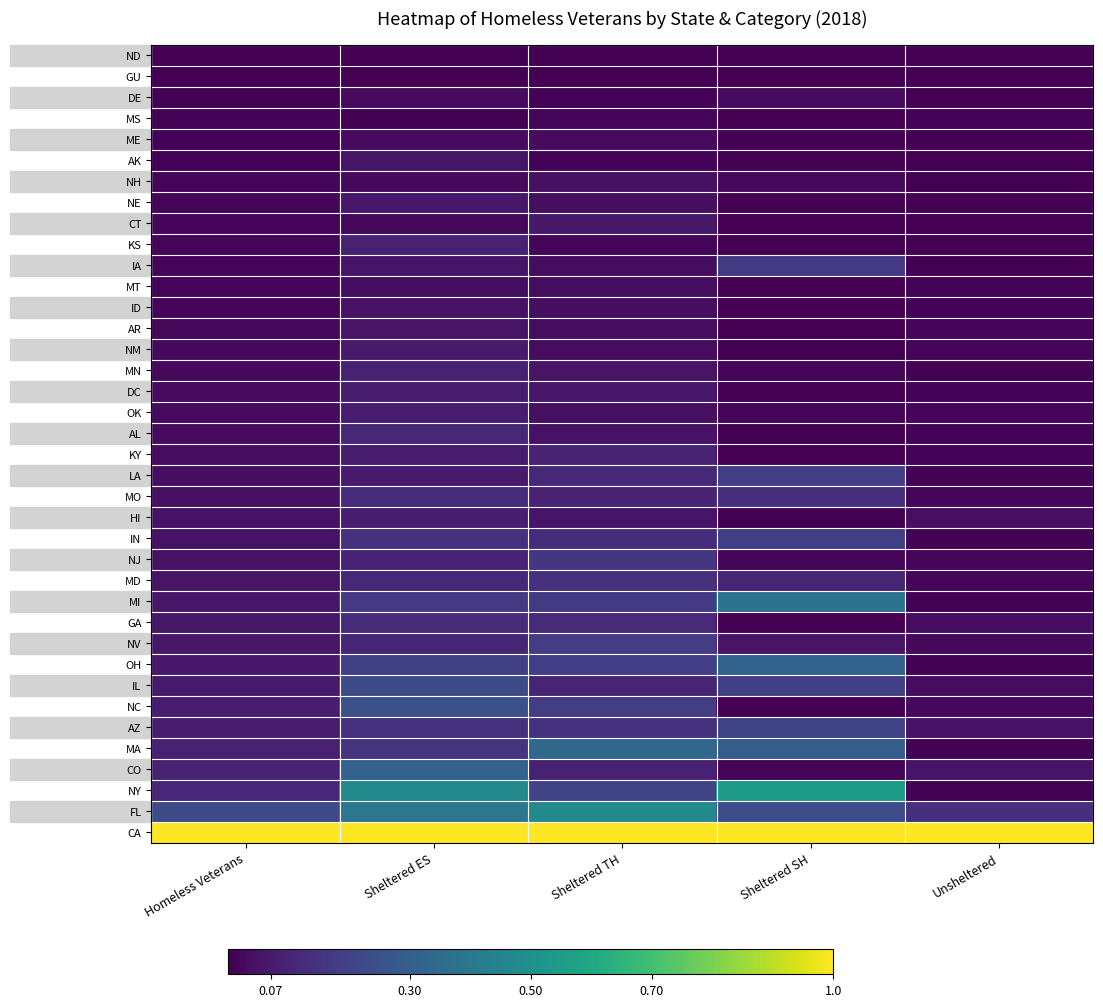

List the series in order of their peak value, highest first.

CA, NY, FL, MI, MA, CO, OH, NC, IL, AZ, LA, IN, NV, IA, NJ, MD, MO, GA, AL, KY, KS, MN, HI, OK, DC, NM, CT, NE, AK, AR, ID, NH, MT, ME, DE, MS, ND, GU